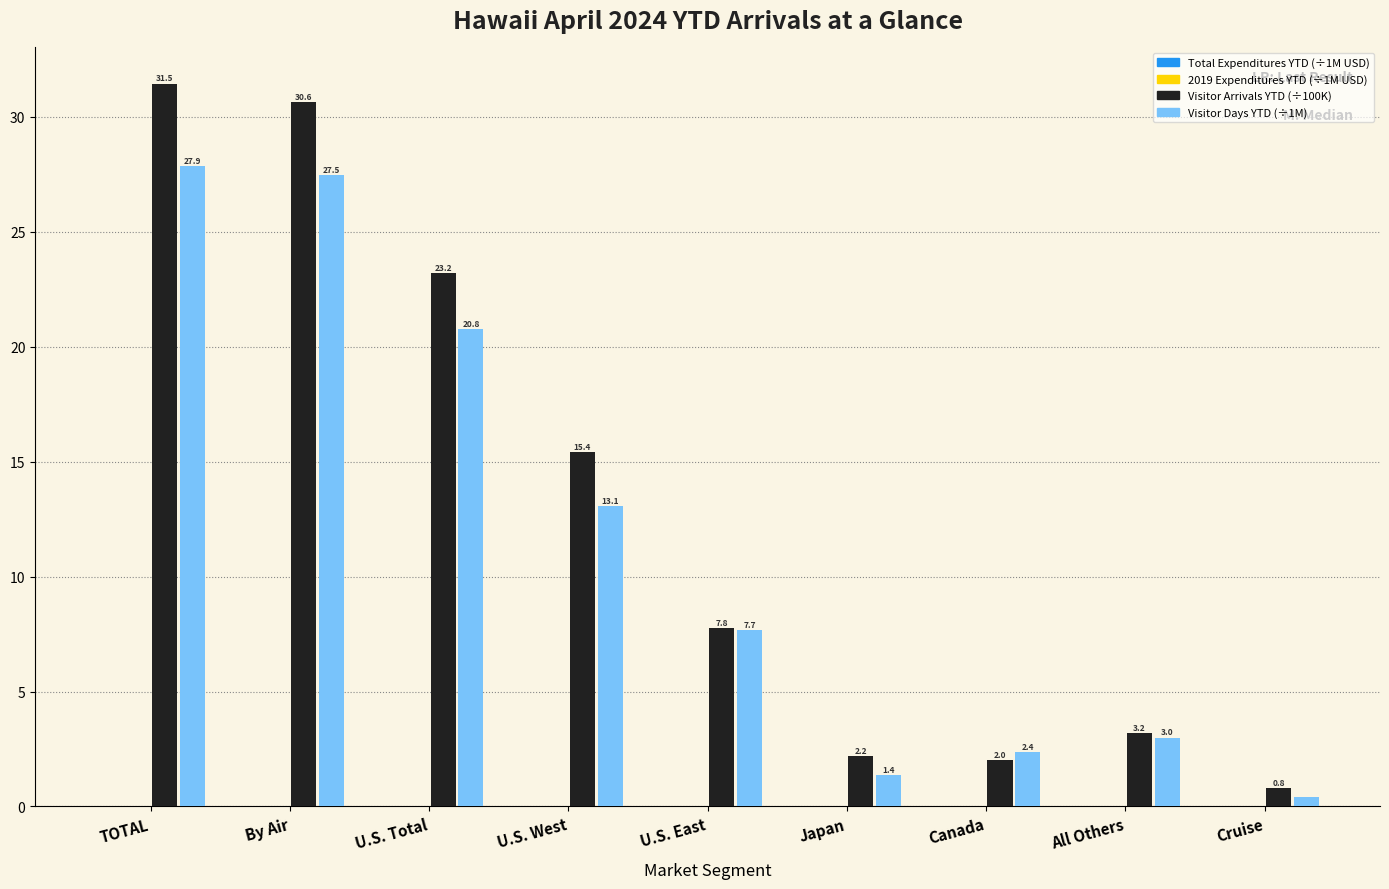

What is the greatest value displayed?

31.5